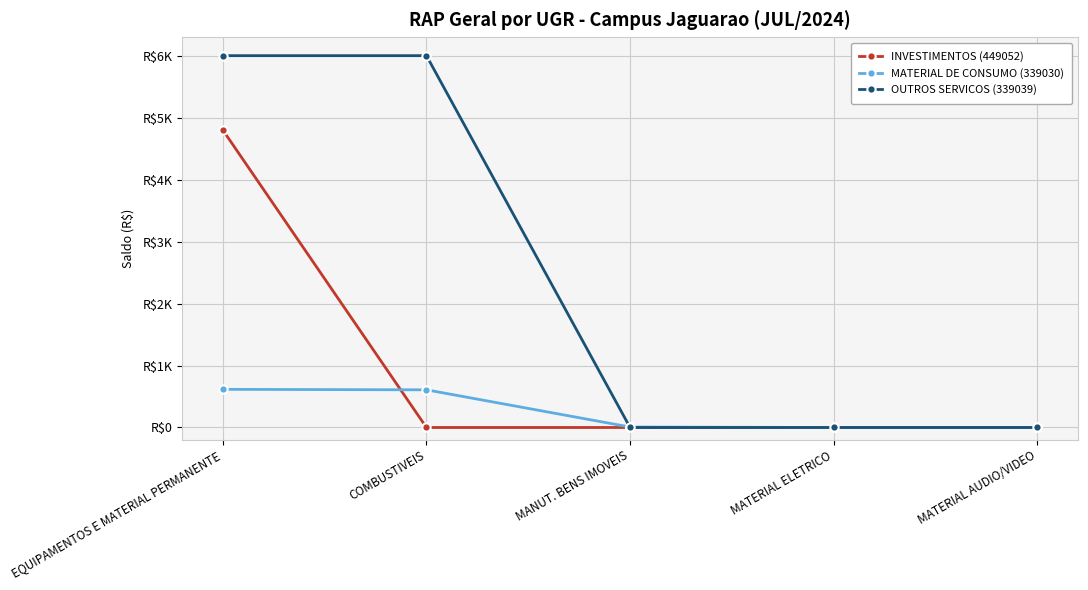

What is the label of the 5th point from the left?

MATERIAL AUDIO/VIDEO